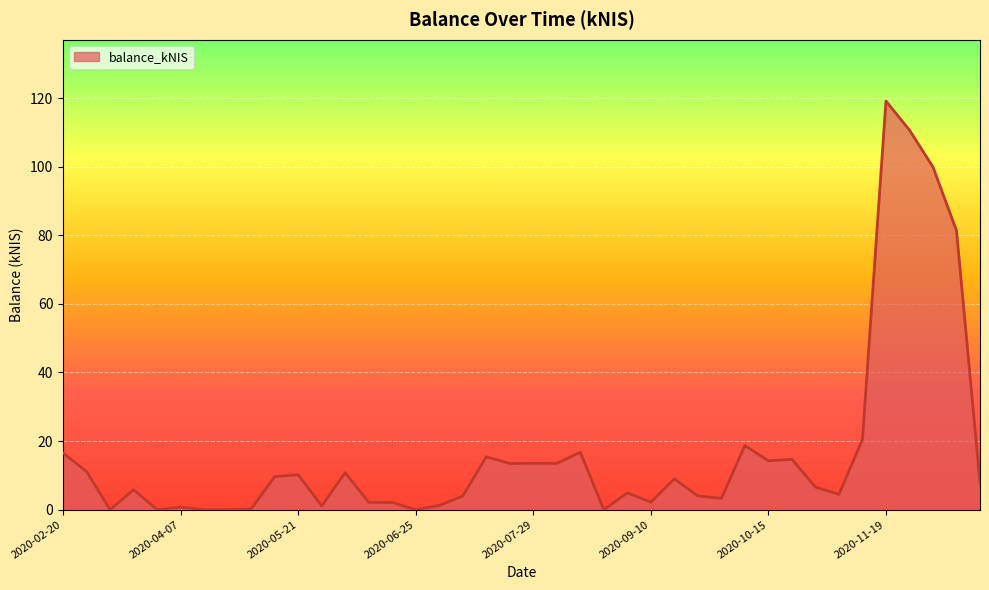

What is the average value?

16.7